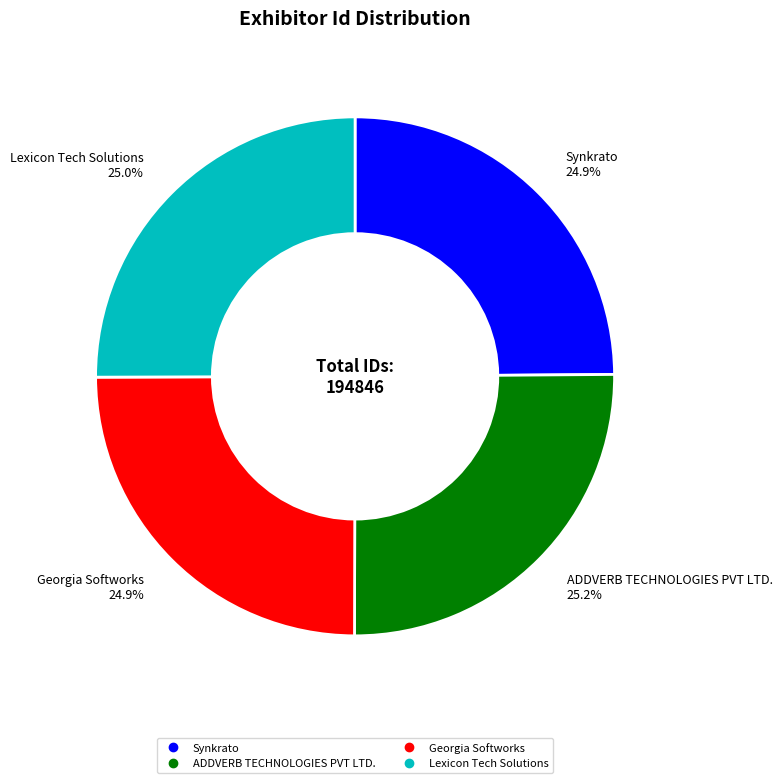

Approximately how many times larger is the value at Synkrato compared to Georgia Softworks?

1.0